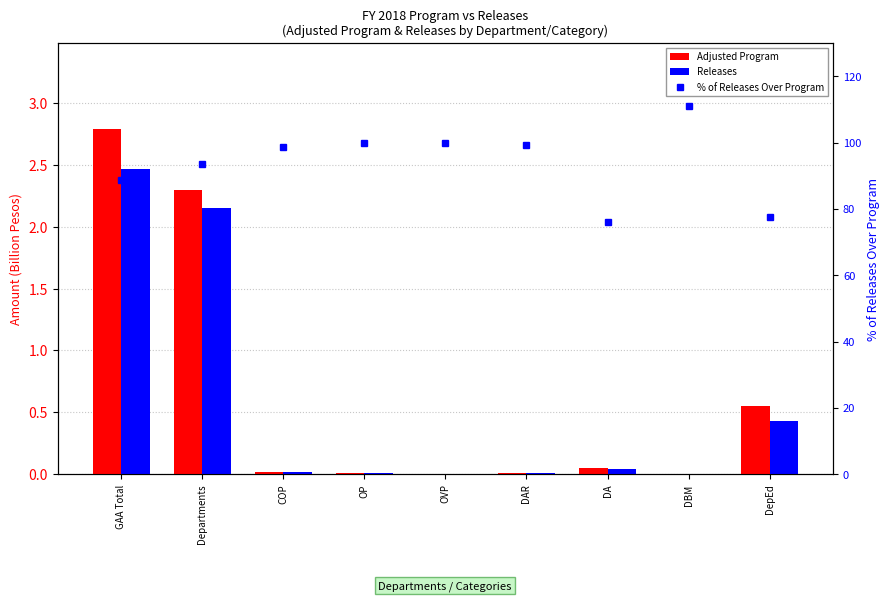

Reading left to right, what are all the values shown in this chart?

Adjusted Program: 2.8	2.3	0.0	0.0	0.0	0.0	0.1	0.0	0.6
Releases: 2.5	2.1	0.0	0.0	0.0	0.0	0.0	0.0	0.4
% of Releases Over Program: 88.6	93.7	98.8	100.0	100.0	99.3	76.0	111.0	77.6